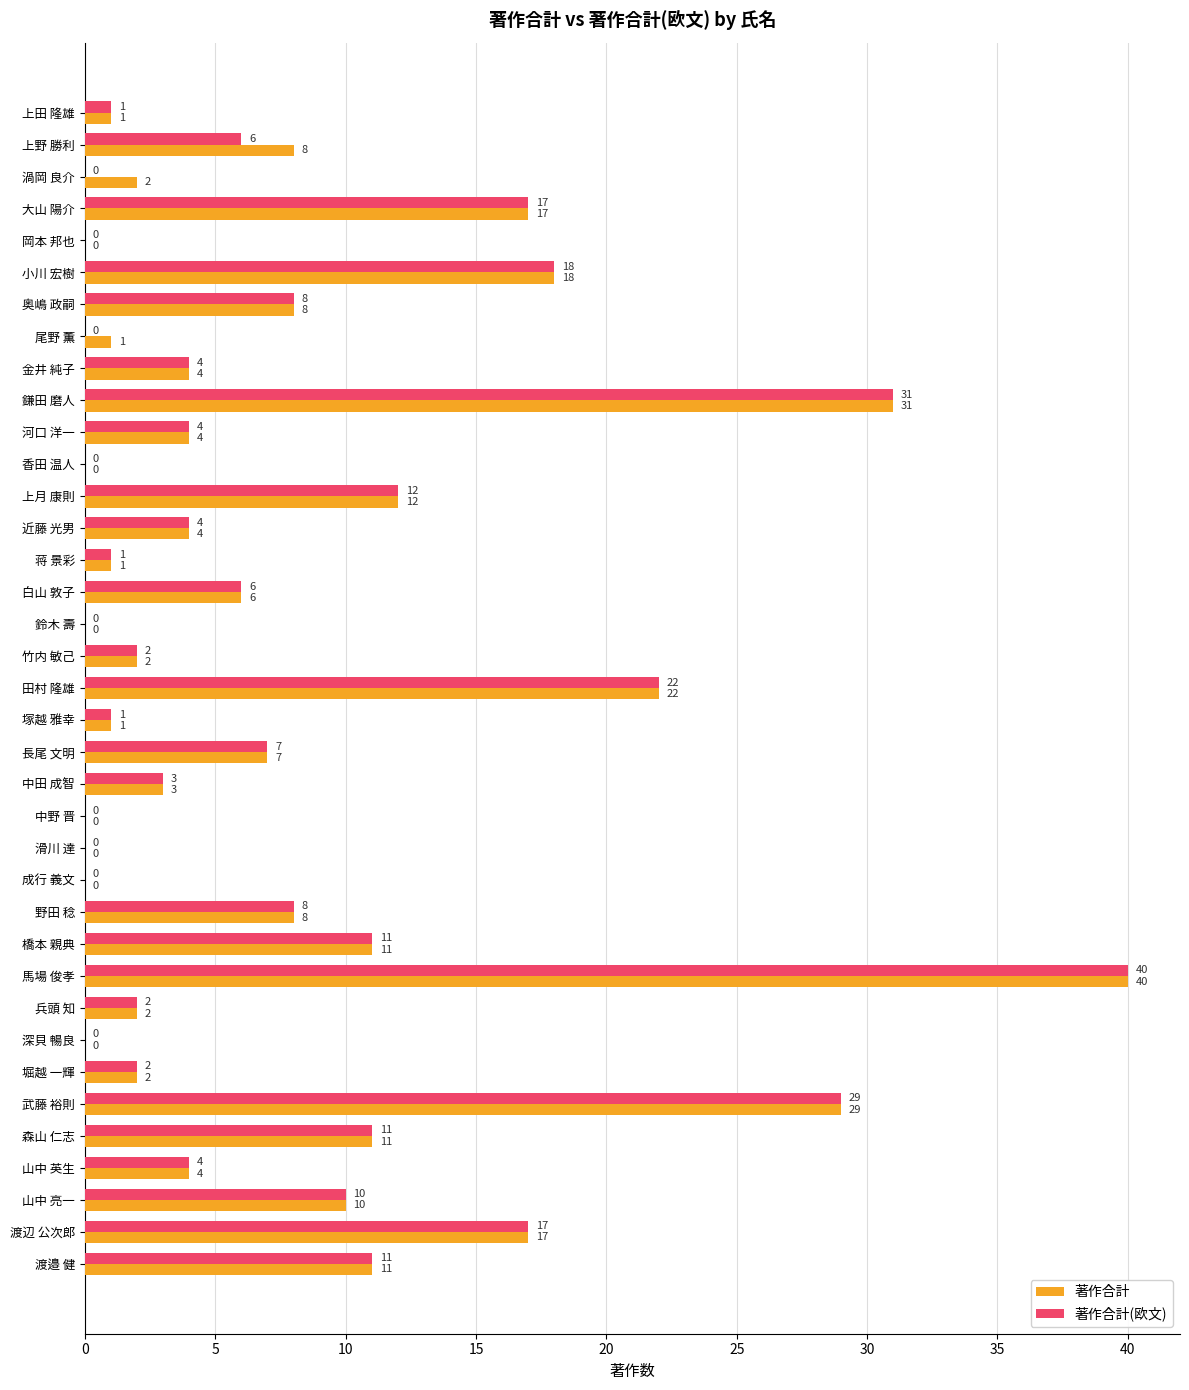

Which label corresponds to the largest value in the chart?

馬場 俊孝